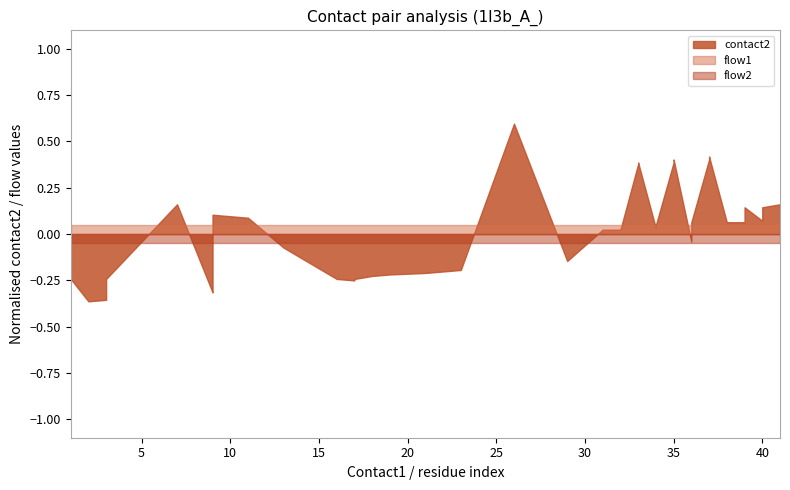

Is the value of flow1 at 25 greater than the value of flow2 at 32?

No